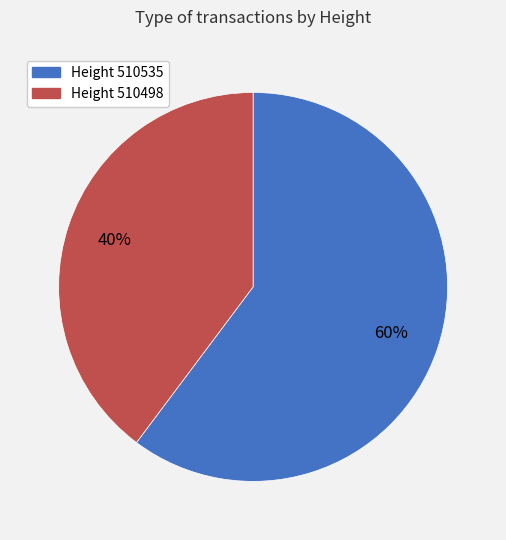

To the nearest percent, what is the difference between the largest and smallest slice percentages?

20%